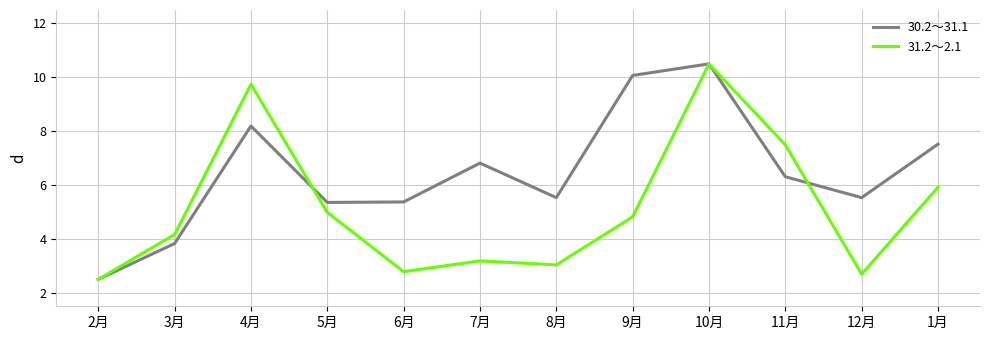

At how many categories does at least one series exceed 3?

11